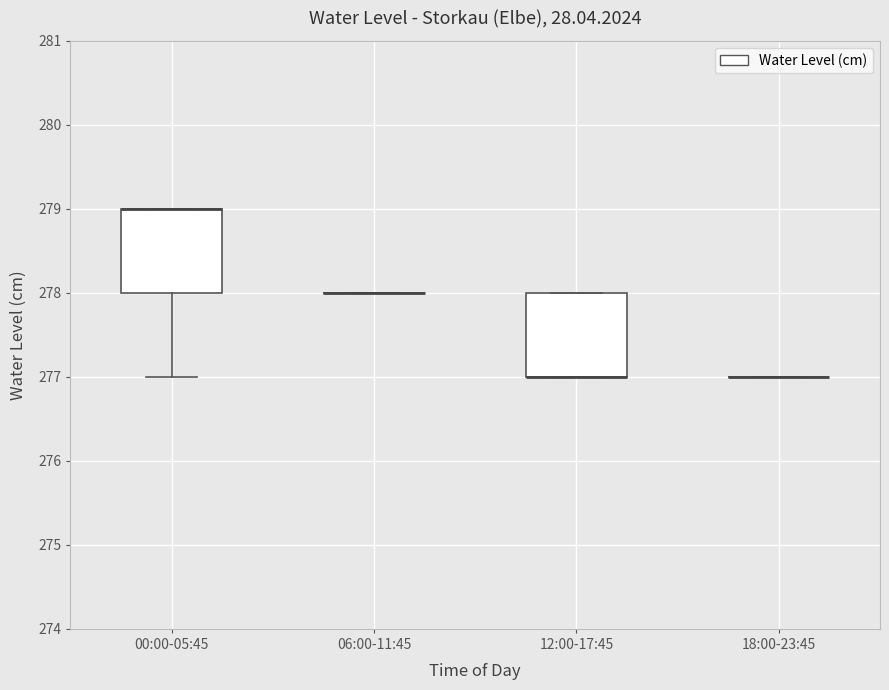

Reading left to right, transcribe this box plot: for each box, give where its median line is, the range the box spans, and where its two whiskers end, as read against the y-axis. The values are not printed on the chart, so give them approximately, as read against the axis.

00:00-05:45: median 279 (drawn on the box's upper edge), box 278 to 279, whiskers 277 to 279
06:00-11:45: box collapsed to a line at 278, whiskers 278 to 278
12:00-17:45: median 277 (drawn on the box's lower edge), box 277 to 278, whiskers 277 to 278
18:00-23:45: box collapsed to a line at 277, whiskers 277 to 277